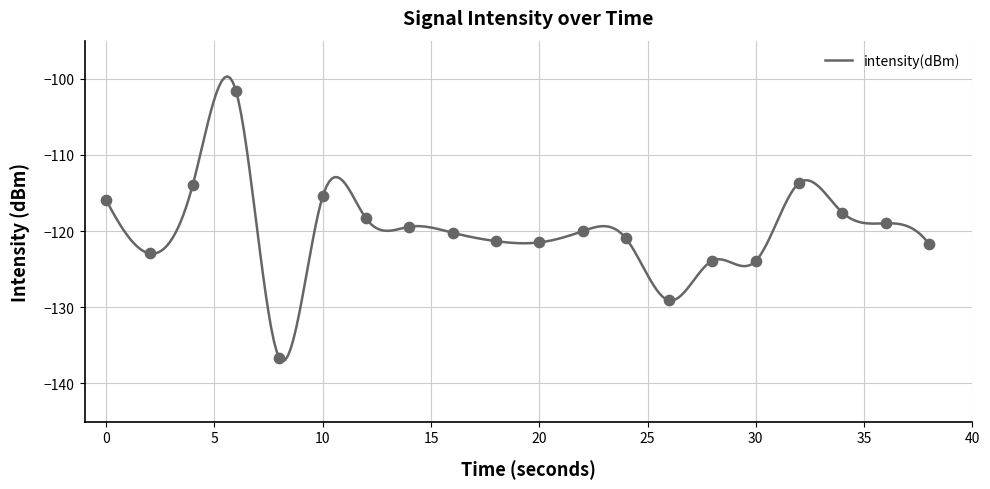

Which has a higher value, 34 or 28?

34